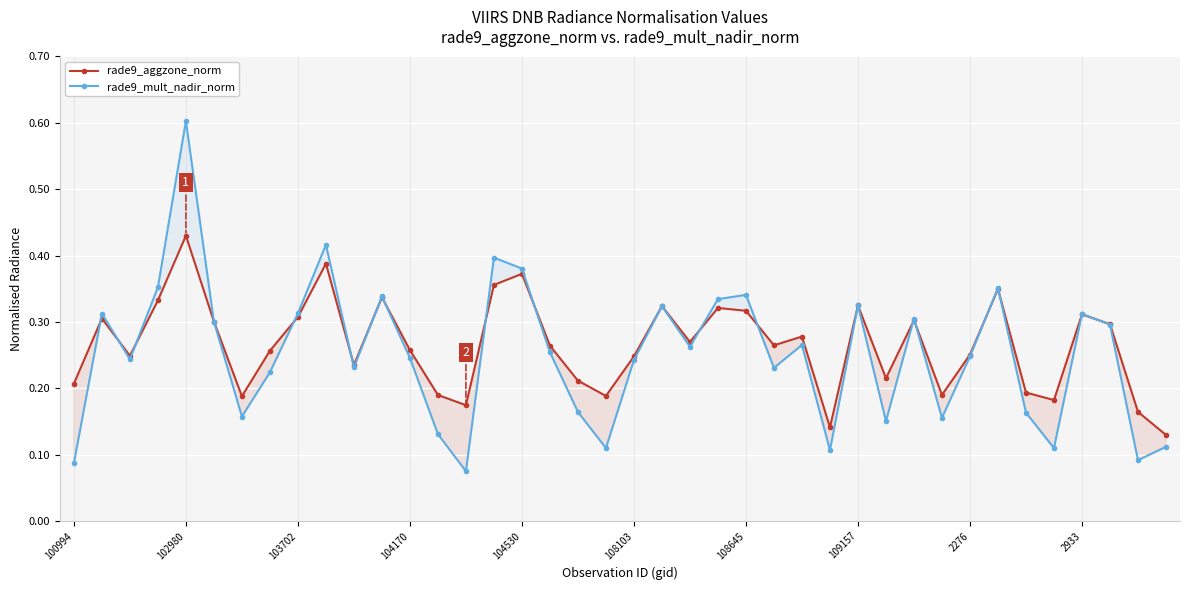

What is the difference between the second highest and second lowest values in the rade9_aggzone_norm series?

0.2